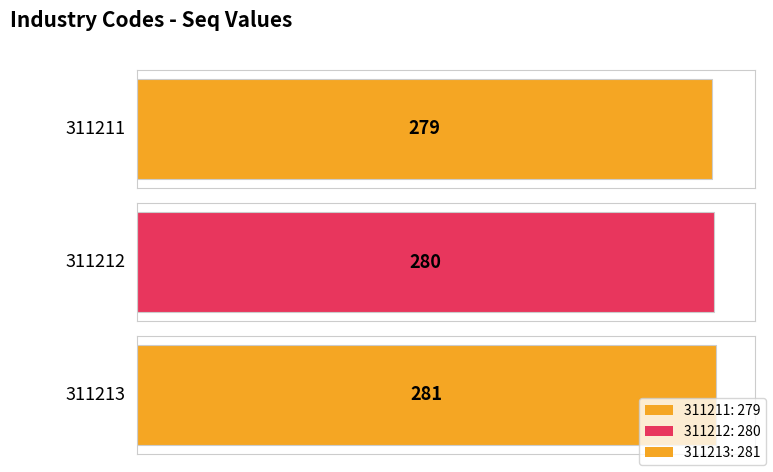

What is the difference between the maximum and second lowest values?

1